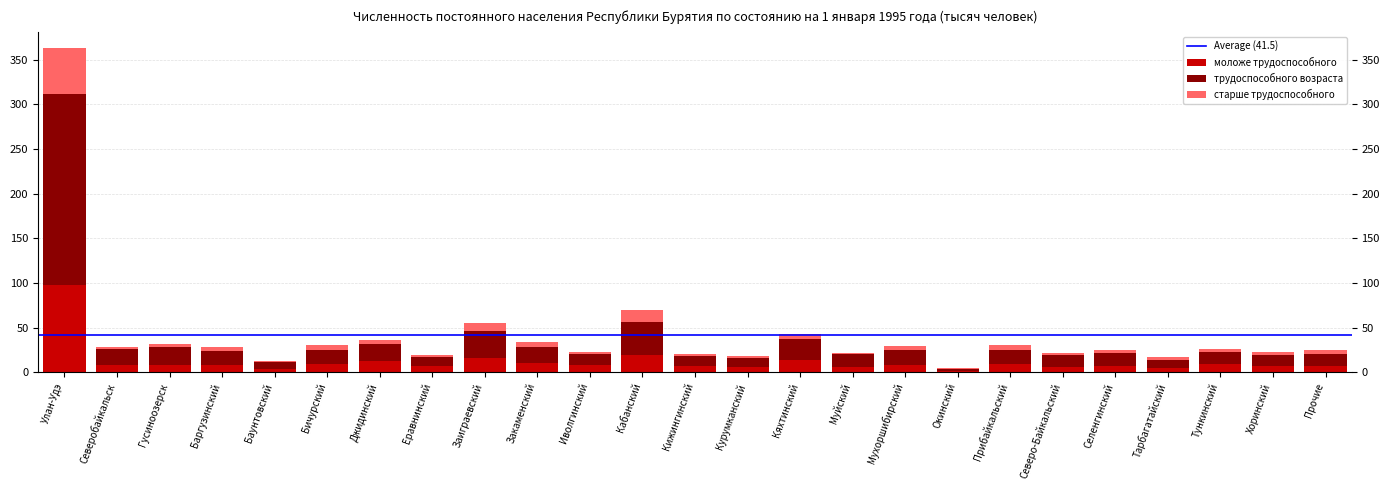

Does the chart contain stacked bars?

Yes